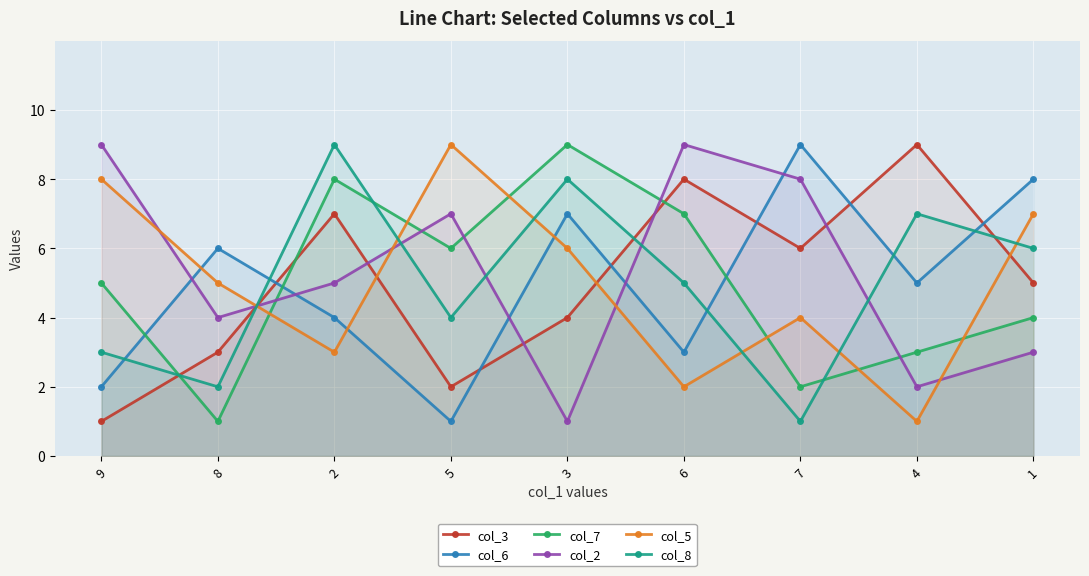

What is the highest value of the col_7 series?

9